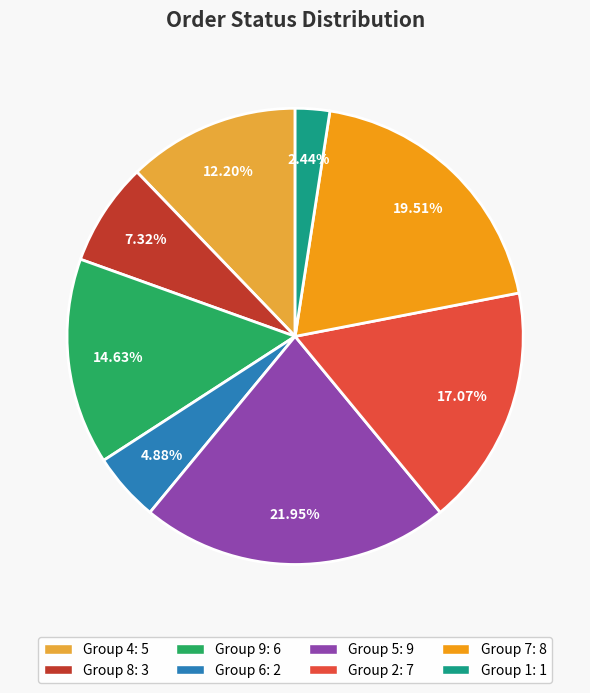

Is there a majority slice in this chart?

No